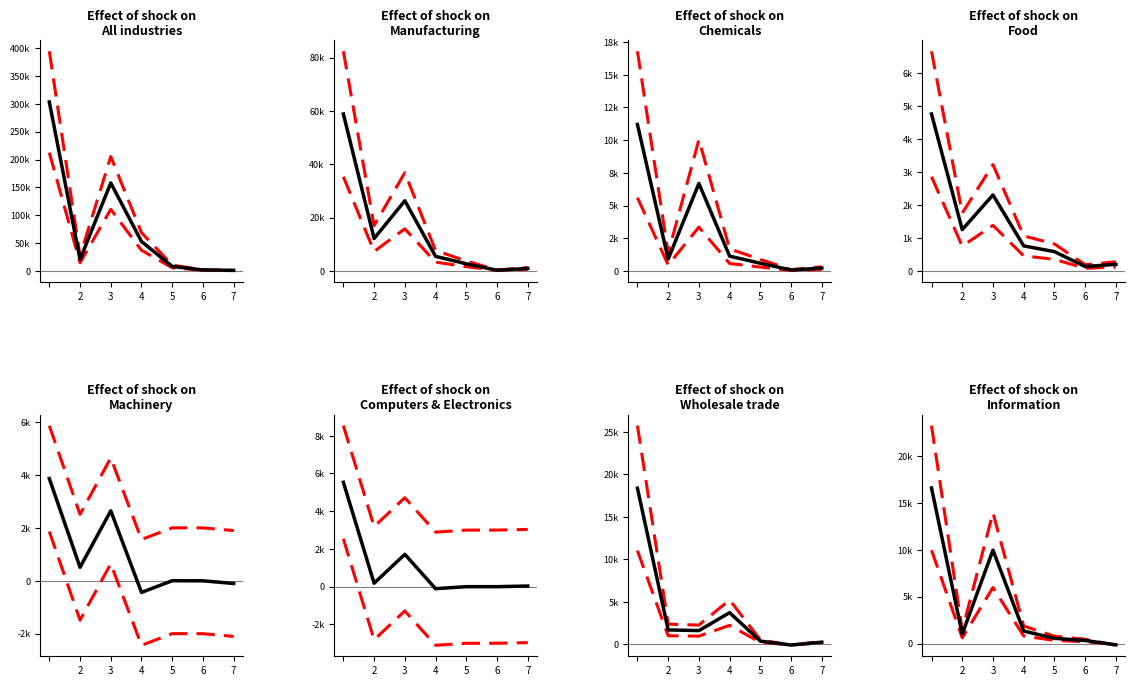

True or false: All industries has more than 1 interior local peaks.

False